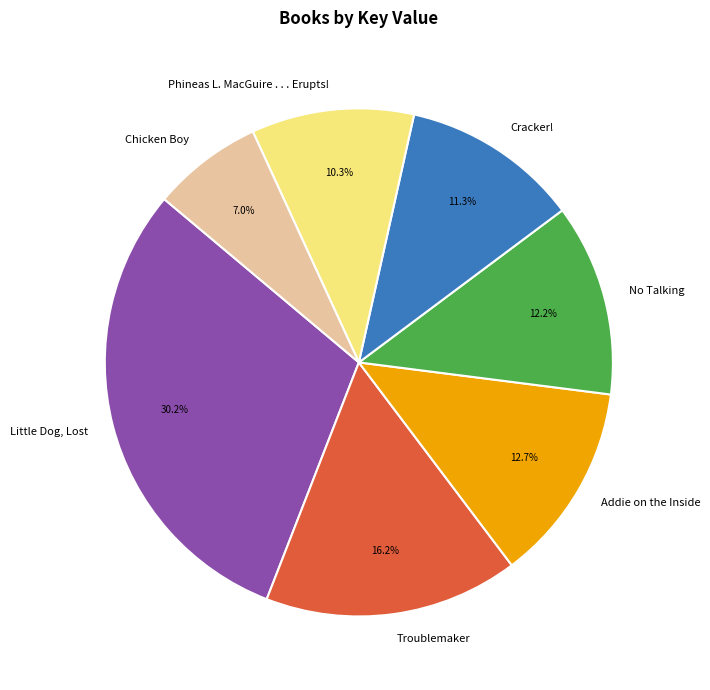

To the nearest percent, what percentage of the pie is Addie on the Inside?

13%